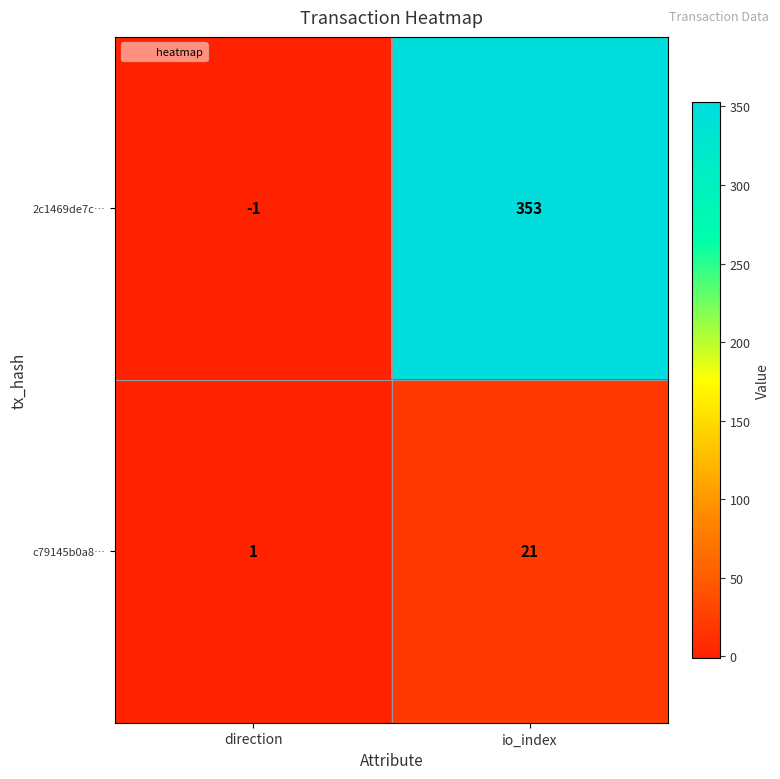

What is the sum of all 2c1469de7c… values?

352